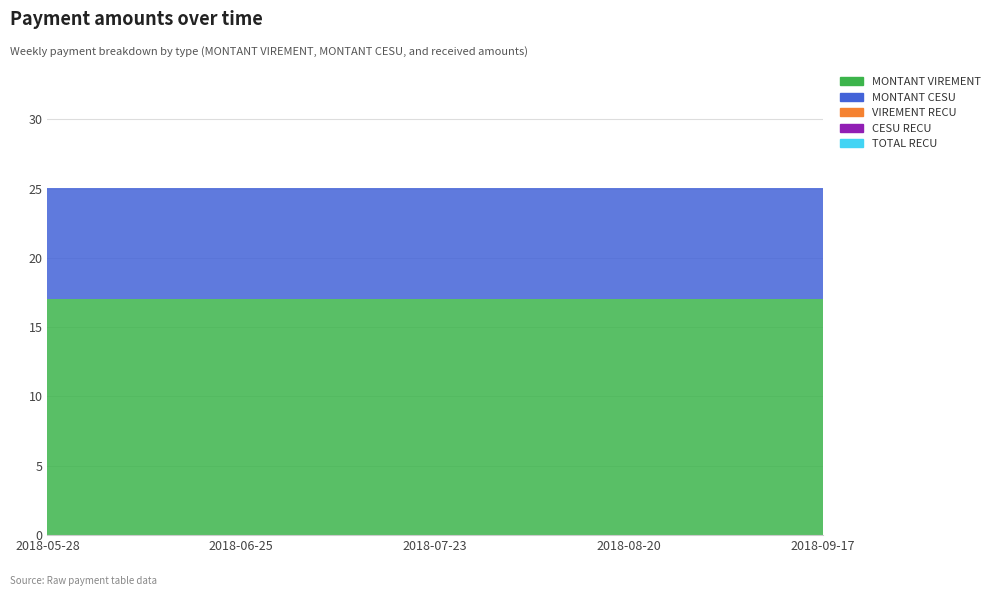

What is the label of the 13th point from the right?

2018-06-25